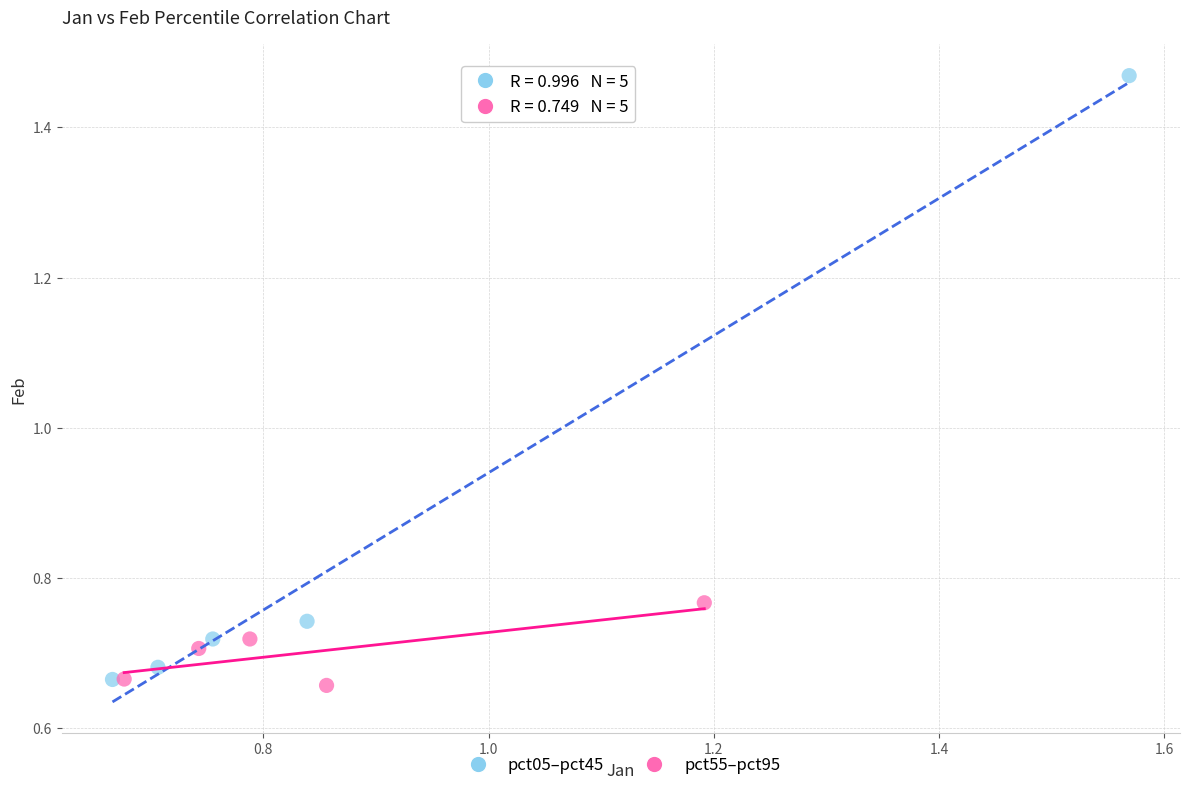

Which series contains the highest Y value?

pct05–pct45